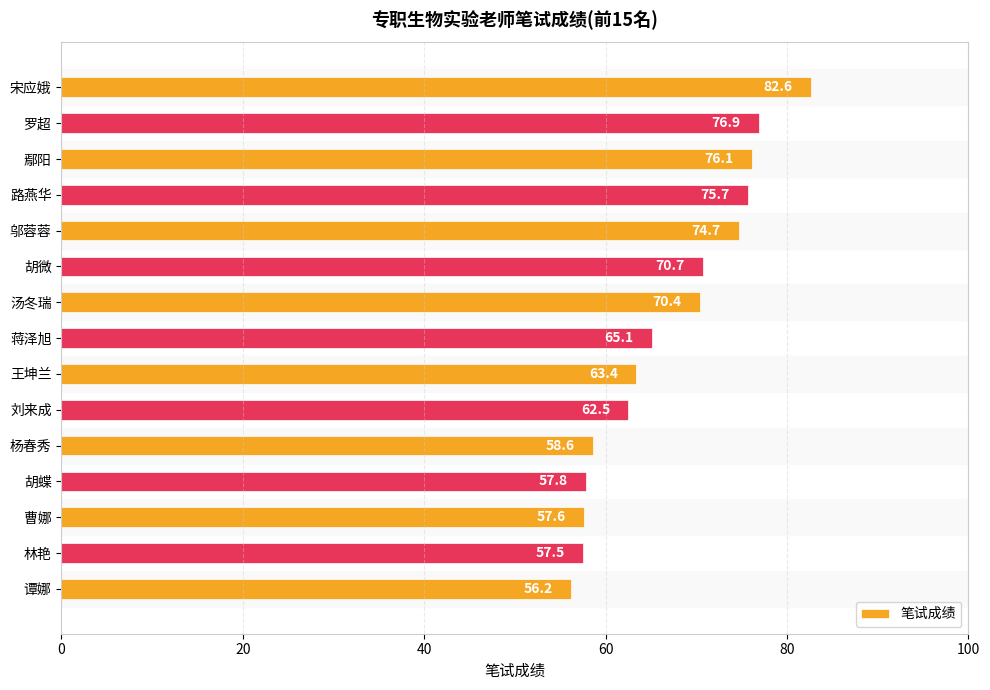

List the labels in order of value, largest first.

宋应娥, 罗超, 鄢阳, 路燕华, 邬蓉蓉, 胡微, 汤冬瑞, 蒋泽旭, 王坤兰, 刘来成, 杨春秀, 胡蝶, 曹娜, 林艳, 谭娜